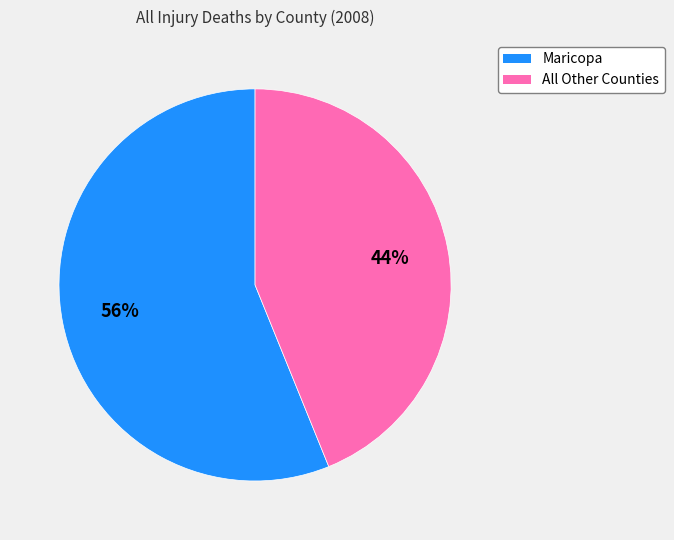

Count the number of slices in the pie.

2